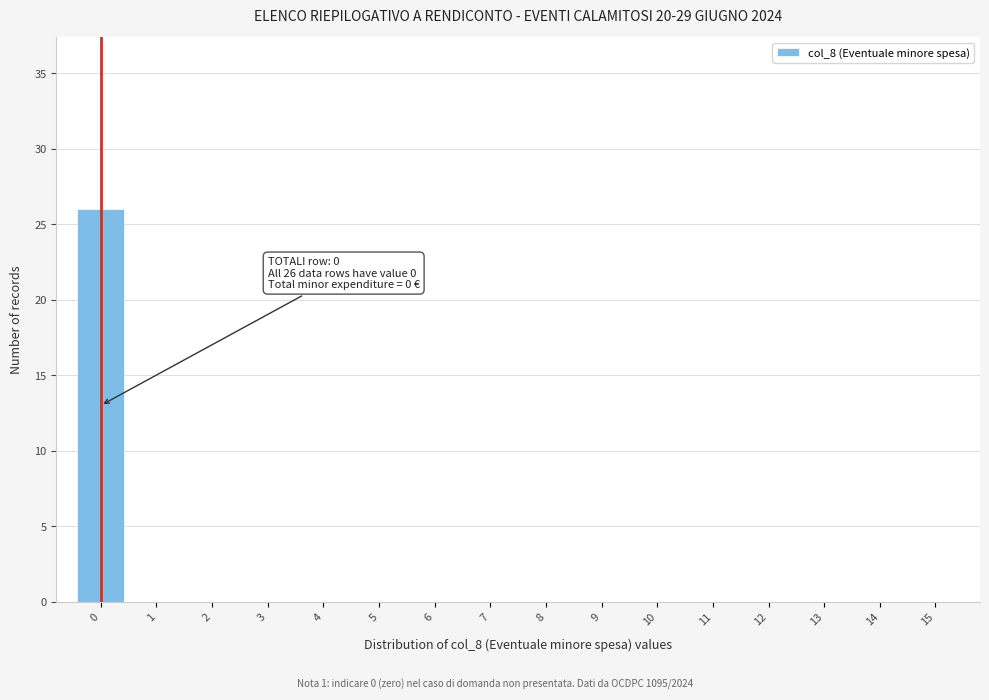

Reading right to left, list all the values displayed in this chart.

15=0	14=0	13=0	12=0	11=0	10=0	9=0	8=0	7=0	6=0	5=0	4=0	3=0	2=0	1=0	0=26